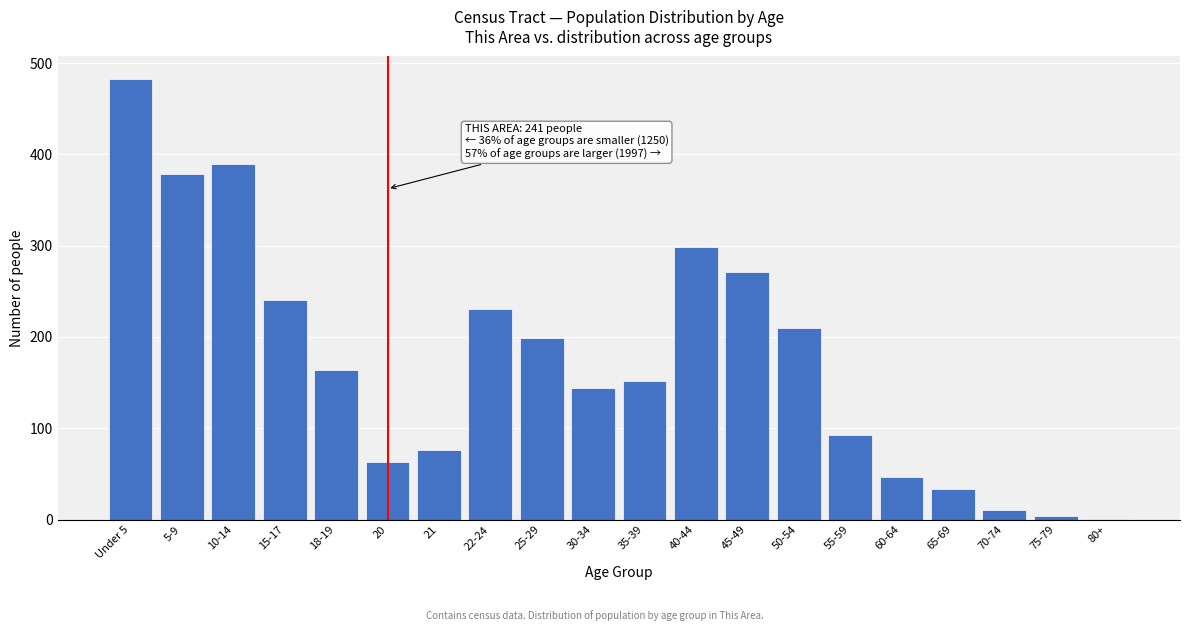

Reading left to right, what are all the values shown in this chart?

Under 5=483	5-9=378	10-14=389	15-17=241	18-19=164	20=63	21=76	22-24=231	25-29=199	30-34=144	35-39=152	40-44=298	45-49=271	50-54=210	55-59=93	60-64=47	65-69=33	70-74=11	75-79=4	80+=1